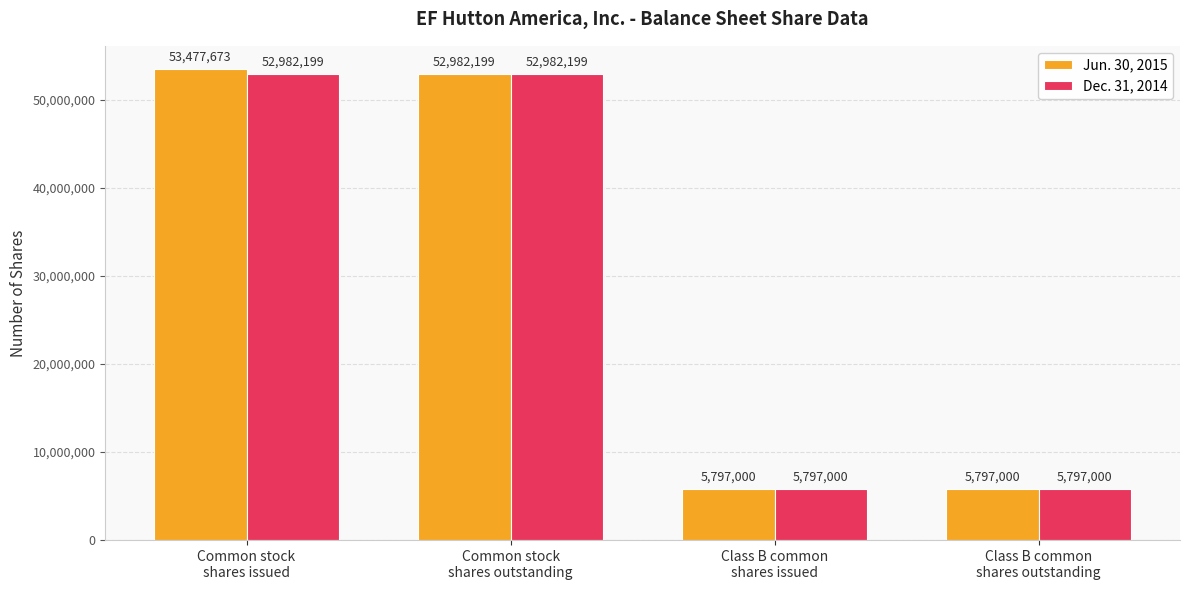

What are all the series names shown in the legend?

Jun. 30, 2015, Dec. 31, 2014